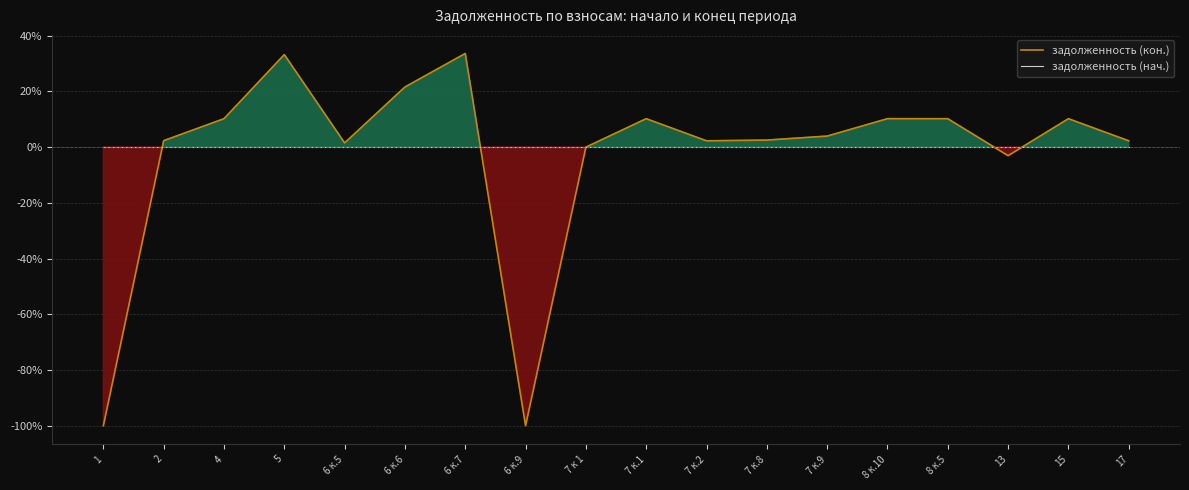

Between 17 and 7 к.2, which is larger?

17